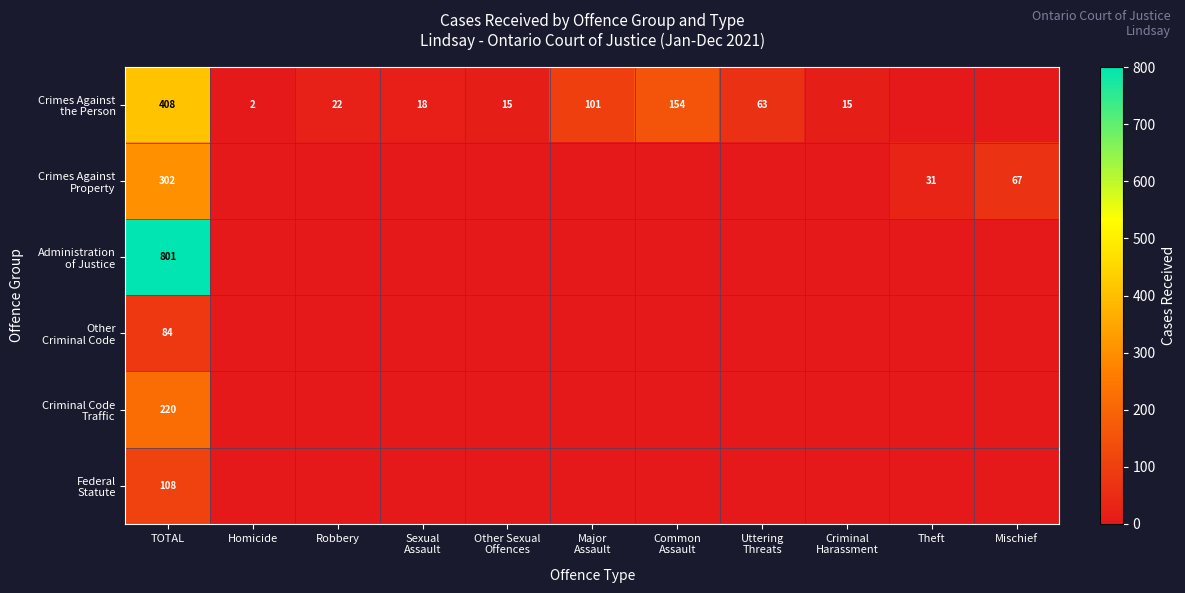

What is the total value across all series at Mischief?

67